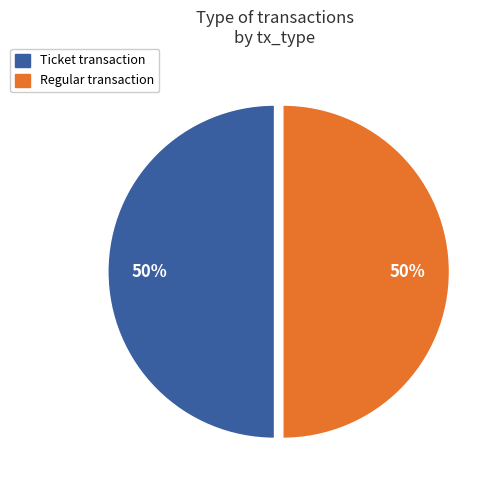

The Regular slice represents 36% of the pie. True or false?

False